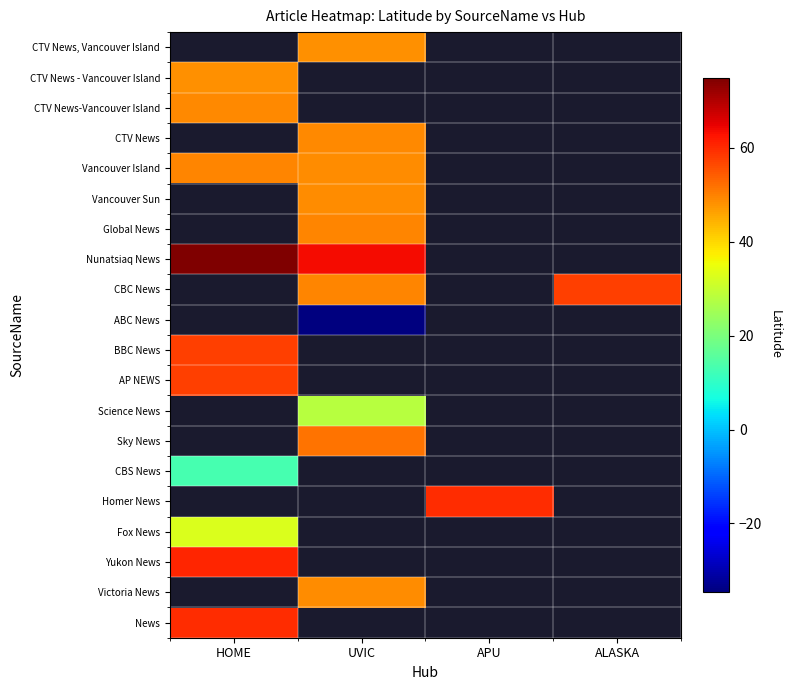

Rank the series by their maximum value, from lowest to highest.

ABC News, CBS News, Science News, Fox News, CTV News - Vancouver Island, CTV News, Vancouver Island, Vancouver Sun, Victoria News, CTV News-Vancouver Island, CTV News, Global News, Vancouver Island, Sky News, CBC News, BBC News, AP NEWS, Homer News, News, Yukon News, Nunatsiaq News